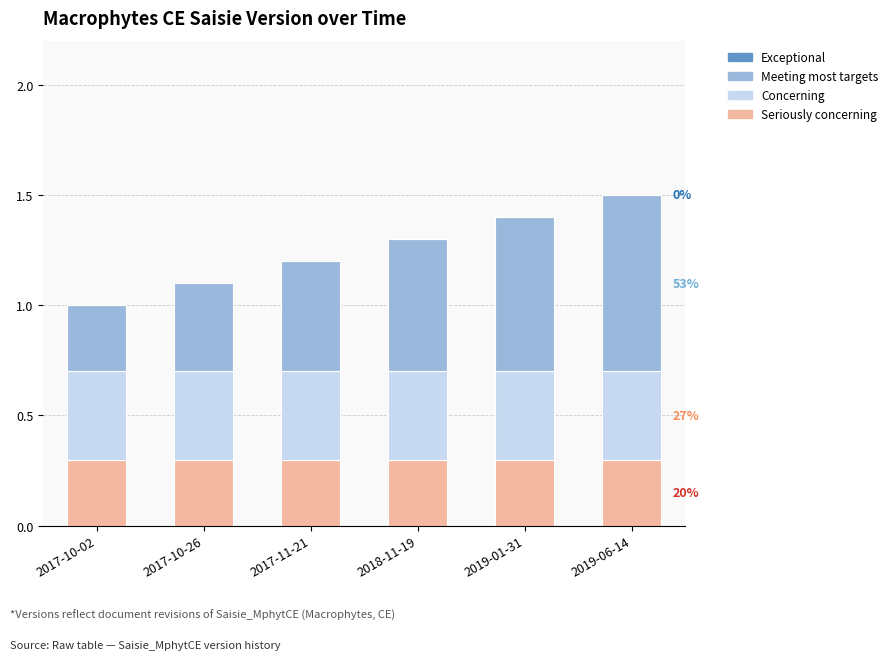

Is it true that Seriously concerning equals 0.3 at 2017-10-26?

True